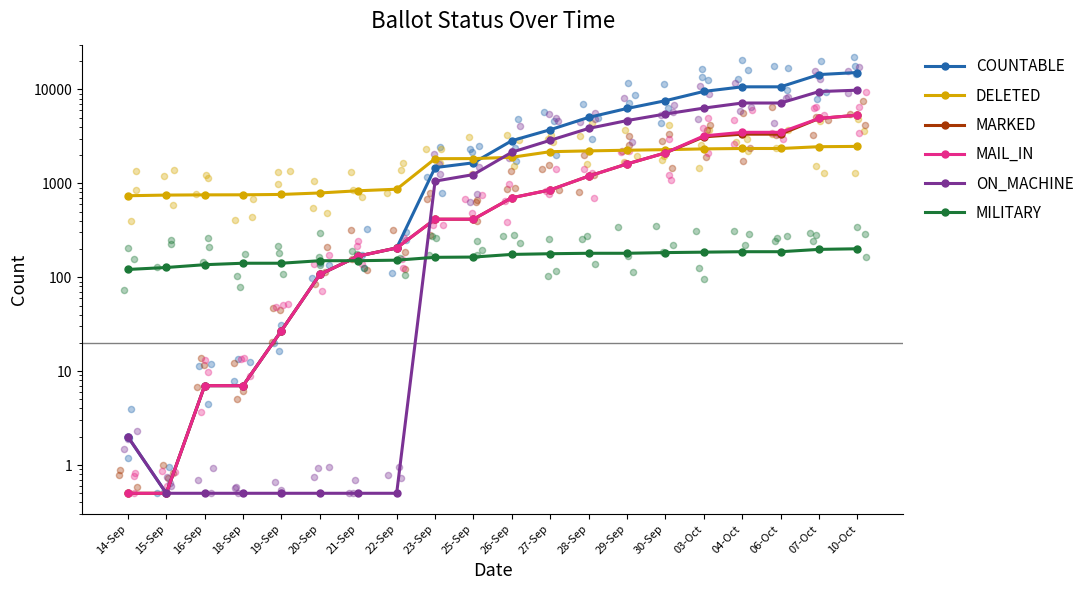

Which series contains the highest Y value?

COUNTABLE